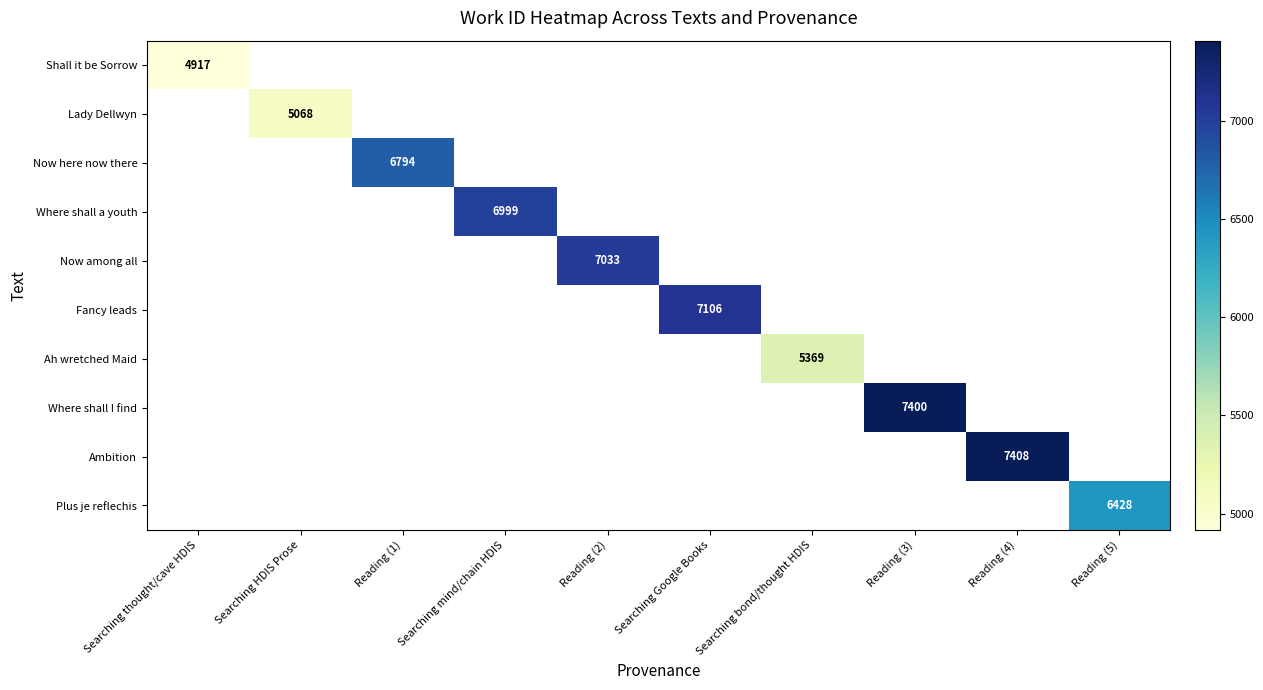

The value of Fancy leads at Searching Google Books is 7106. True or false?

True